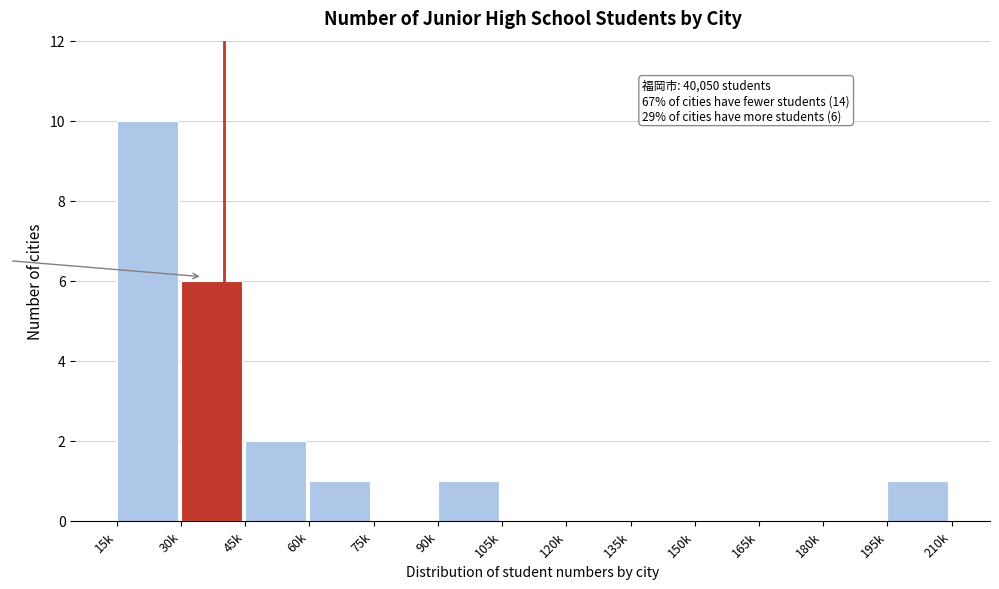

Reading left to right, transcribe all the data shown in this chart.

15k=10	30k=6	45k=2	60k=1	75k=0	90k=1	105k=0	120k=0	135k=0	150k=0	165k=0	180k=0	195k=1